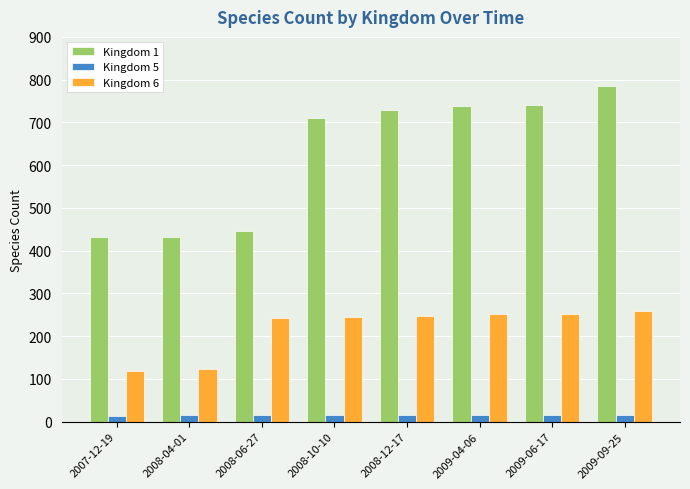

At how many categories does at least one series exceed 663?

5